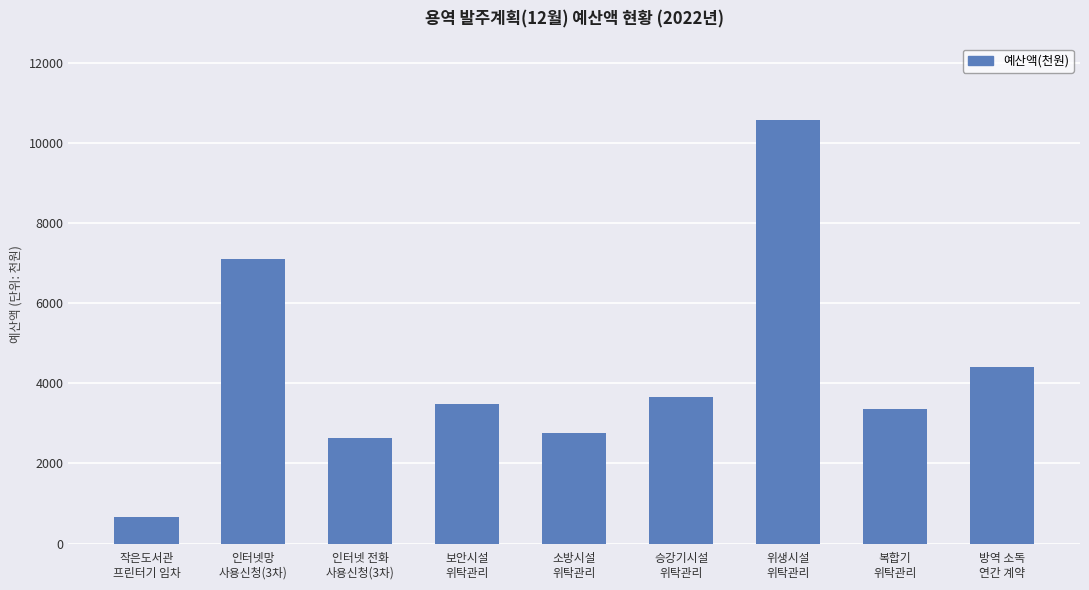

What is the sum of the values at 인터넷 전화
사용신청(3차) and 복합기
위탁관리?

5991